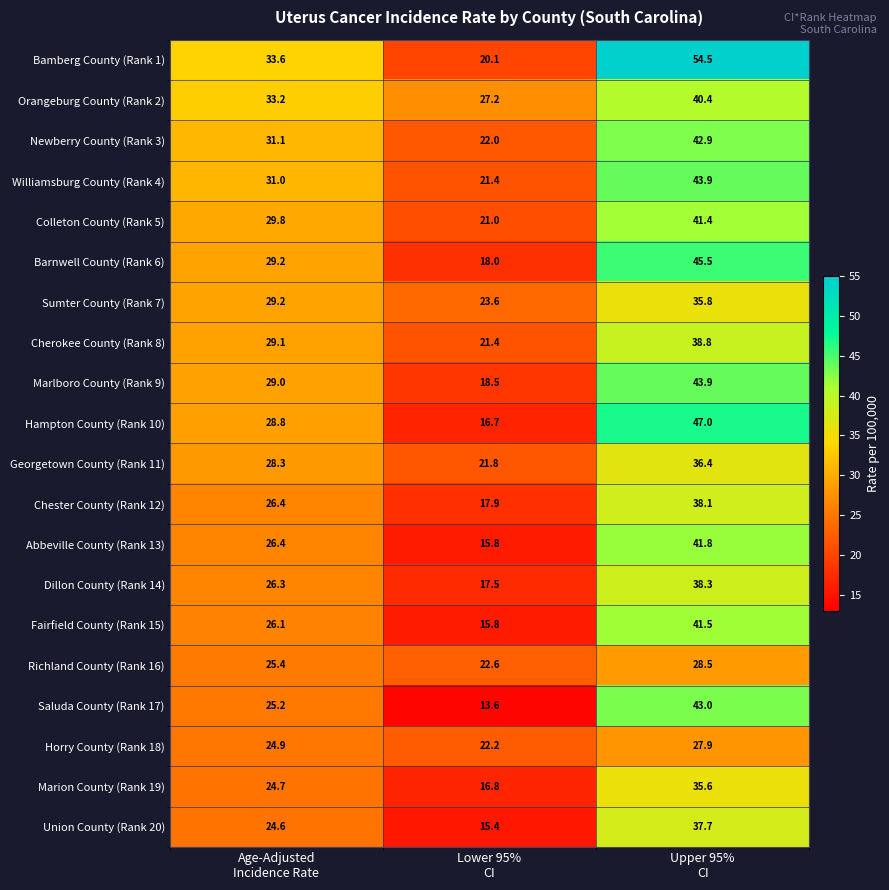

What is the difference between the maximum and minimum values in the Dillon County (Rank 14) series?

20.8